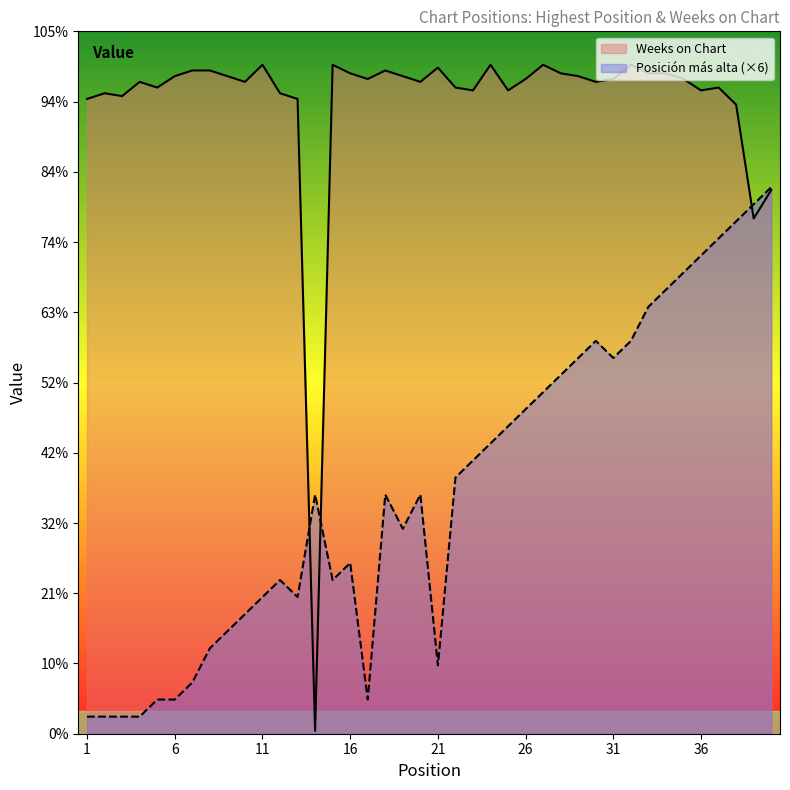

List the labels in order of Posición más alta value, largest first.

40, 39, 38, 37, 36, 35, 34, 33, 30, 32, 29, 31, 28, 27, 26, 25, 24, 23, 22, 14, 18, 20, 19, 16, 12, 15, 11, 13, 10, 9, 8, 21, 7, 5, 6, 17, 1, 2, 3, 4